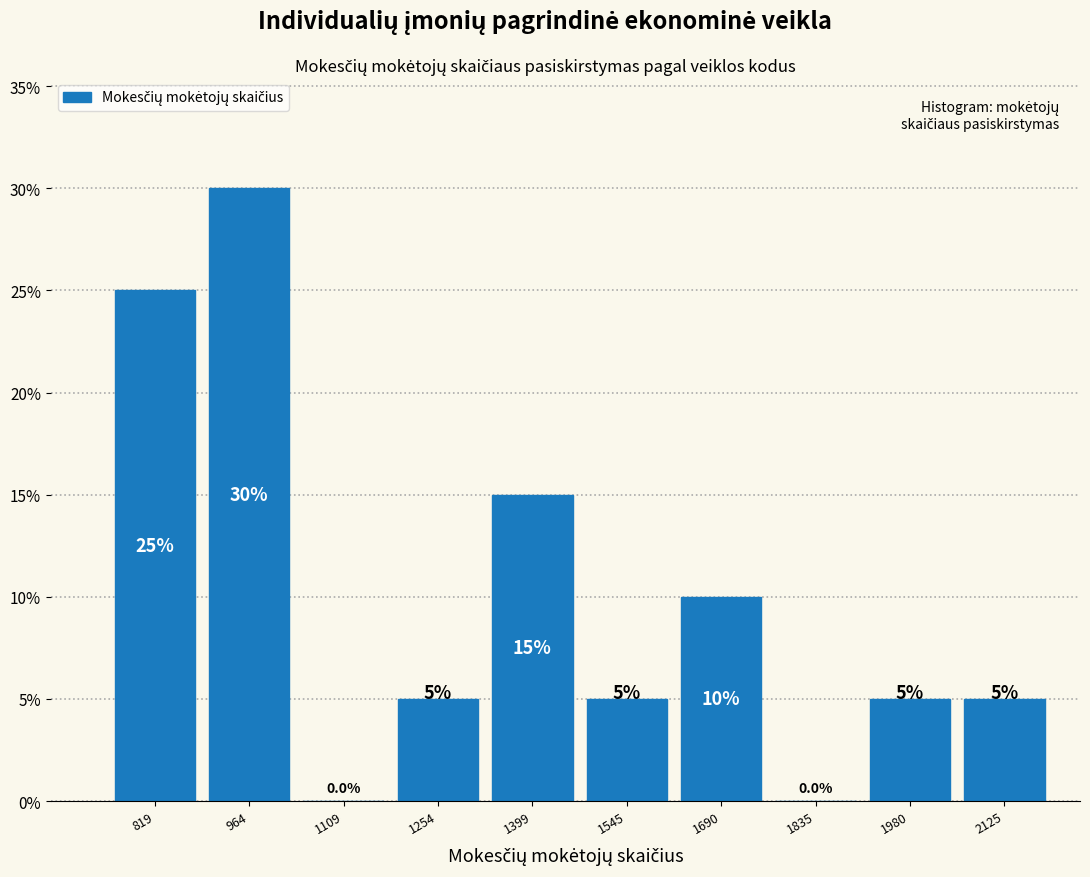

Which range on the x-axis has the tallest bar?

900 to 1040